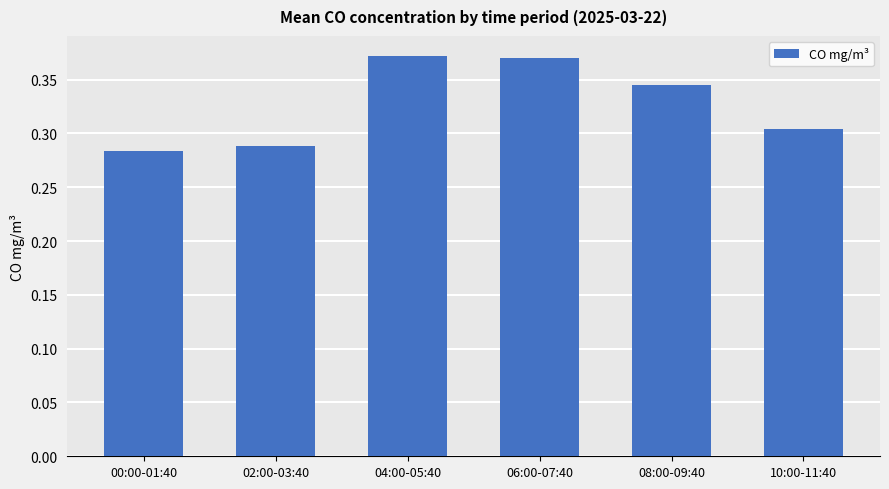

What is the label of the 6th bar from the left?

10:00-11:40